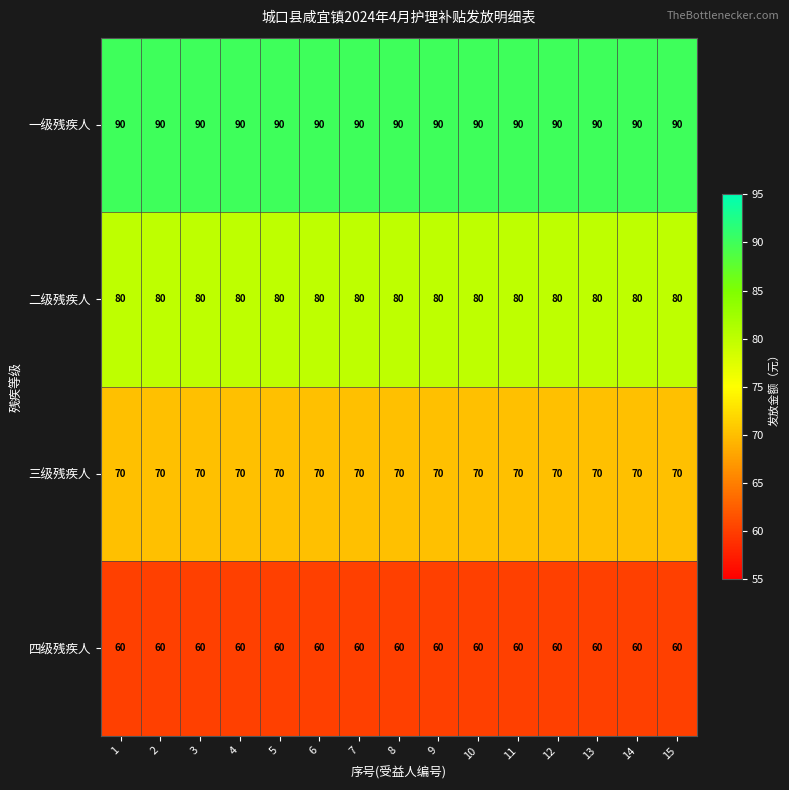

Rank the series by their maximum value, from lowest to highest.

四级残疾人, 三级残疾人, 二级残疾人, 一级残疾人